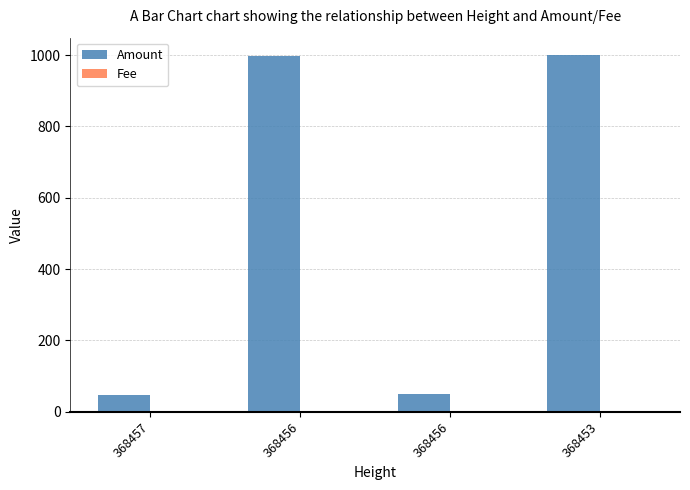

Reading left to right, extract all data points from this chart.

Amount: 47.7	998.0	48.7	999.0
Fee: 1.0	1.0	1.0	1.0